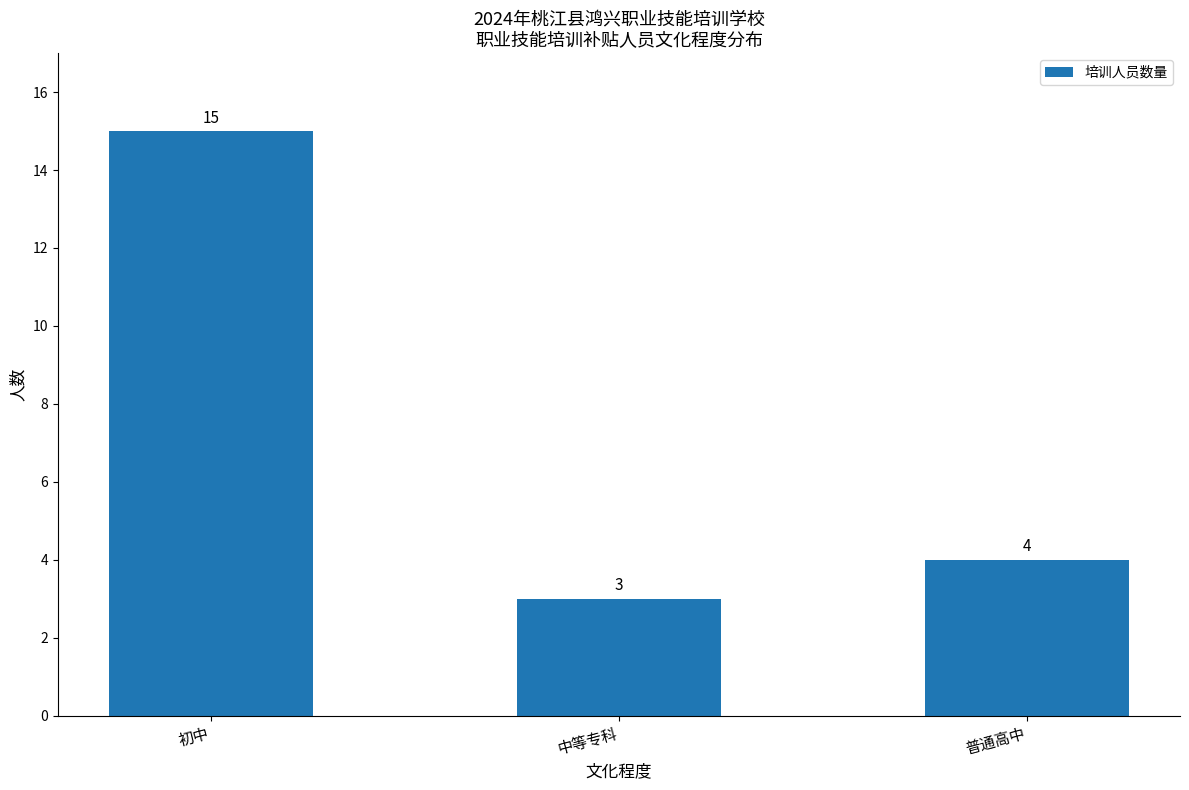

Reading left to right, transcribe all the data shown in this chart.

15	3	4